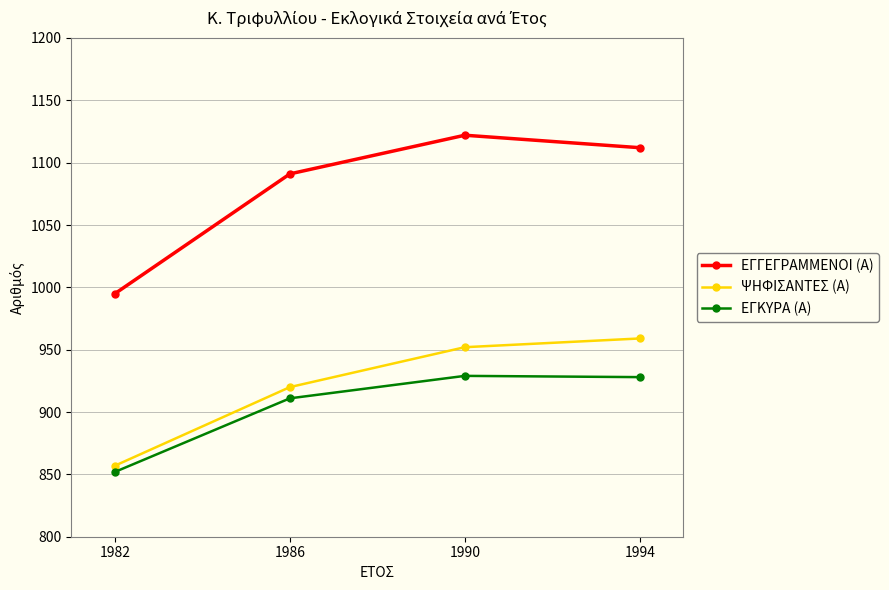

The ΕΓΓΕΓΡΑΜΜΕΝΟΙ (Α) series shows 1122 at 1990. True or false?

True